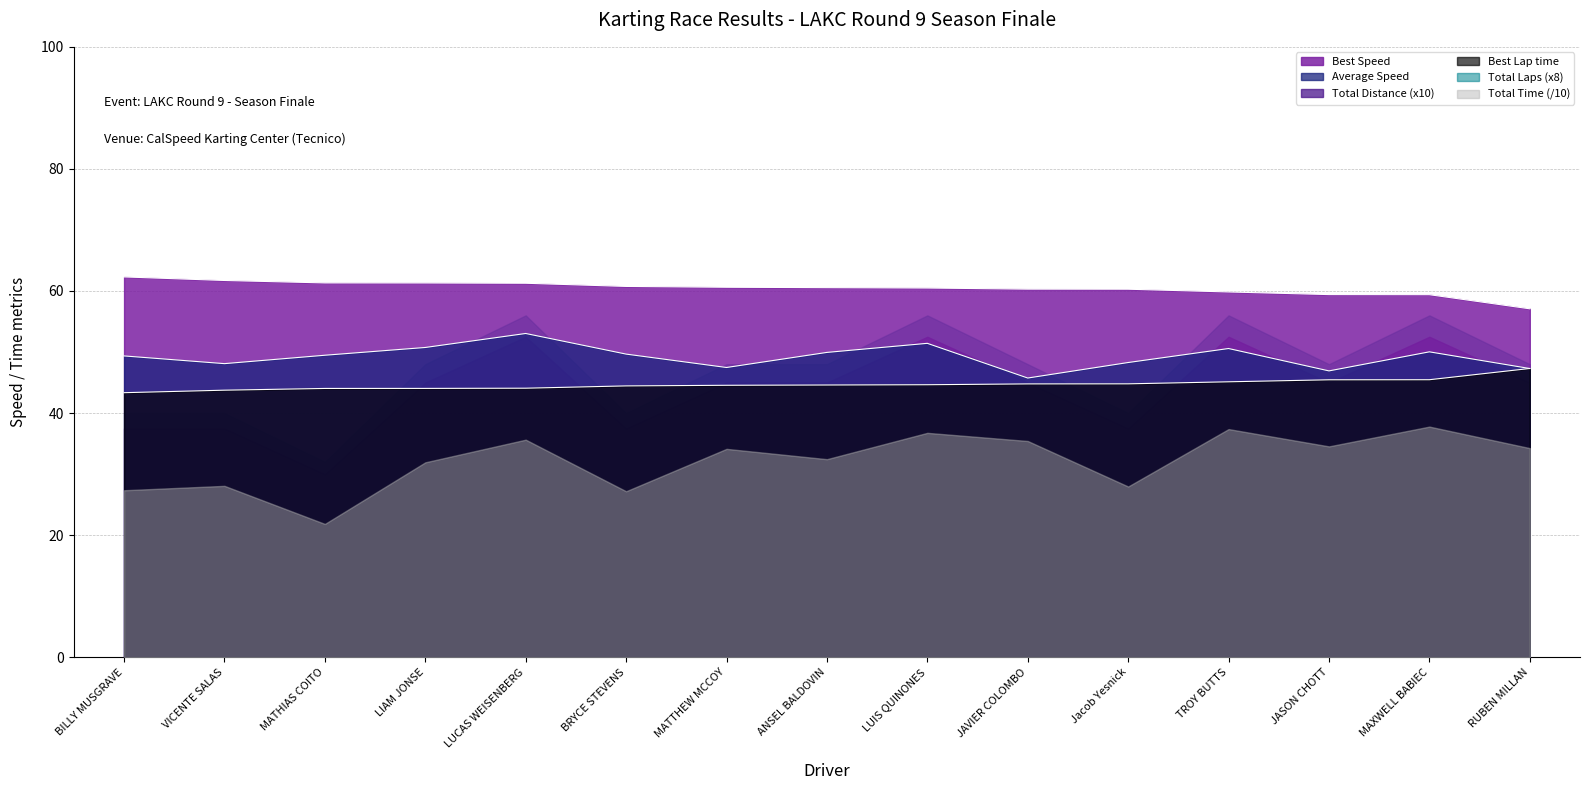

True or false: Best Speed has more than 1 interior local peaks.

False